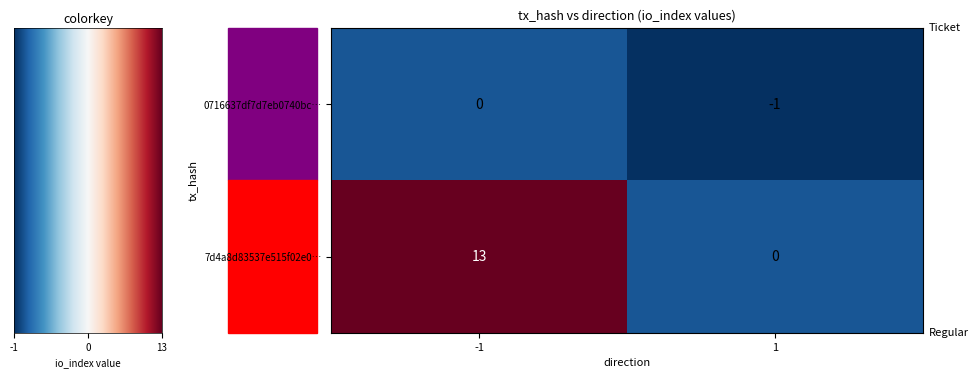

At which category is the sum across all series the highest?

-1